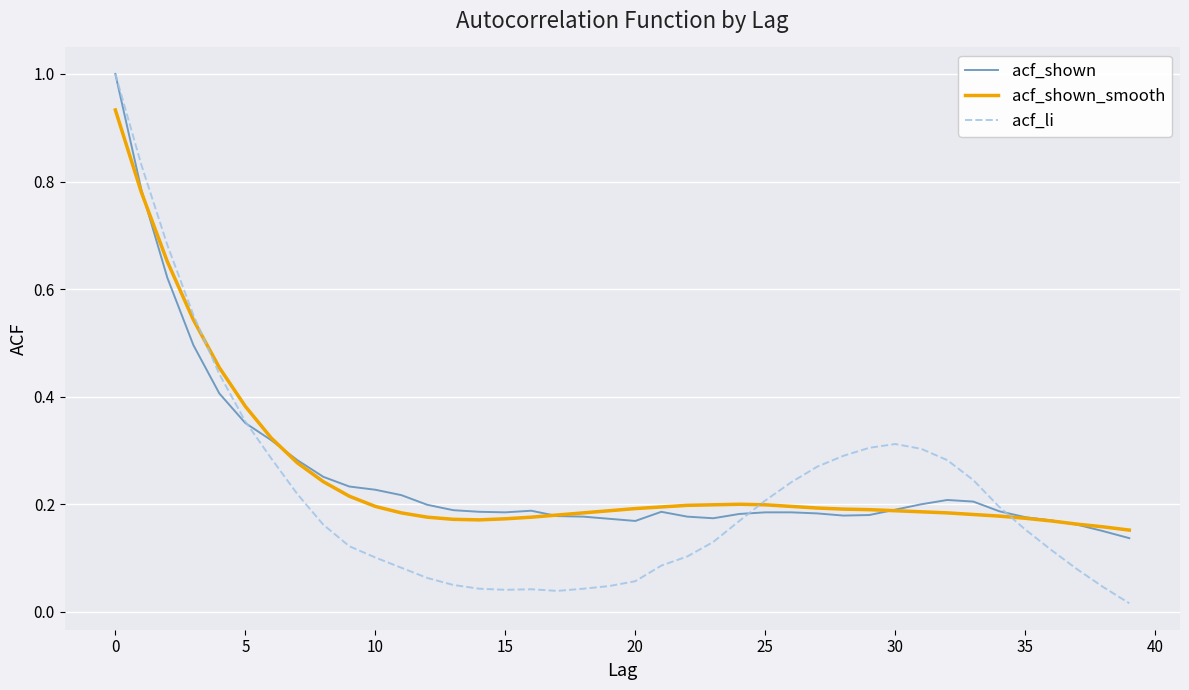

What is the maximum value shown in the chart?

1.0